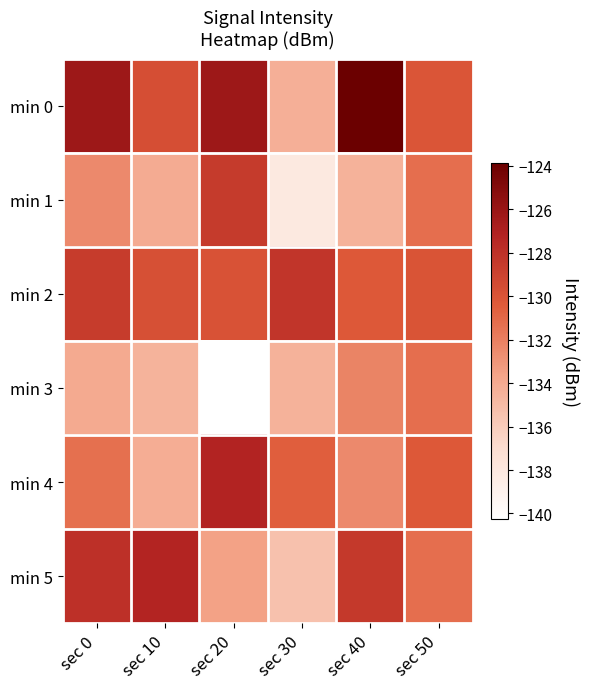

Count the number of categories in the chart.

6